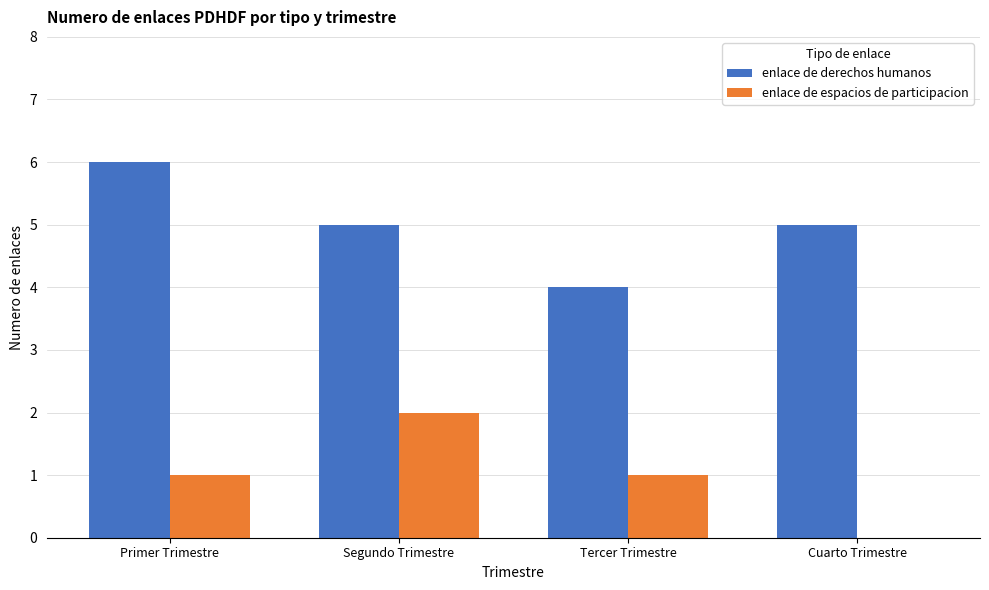

What is the total value across all series at Segundo Trimestre?

7